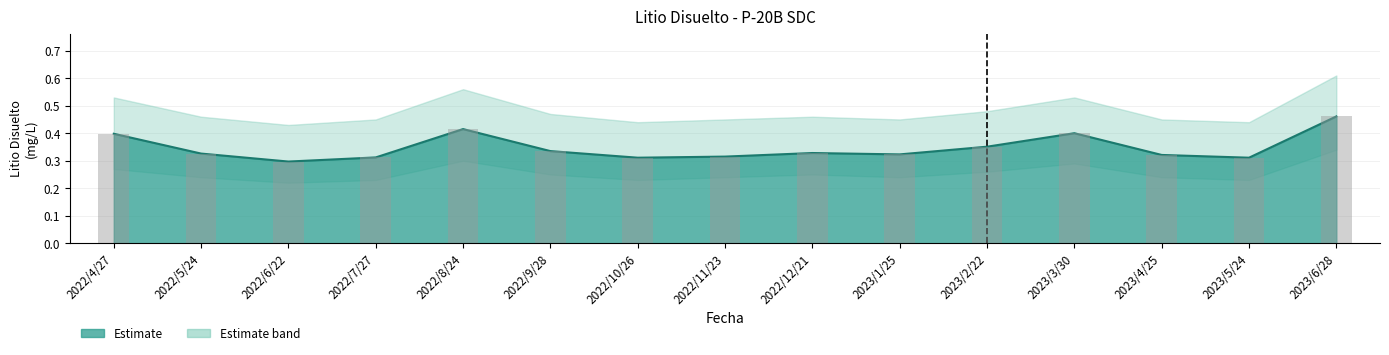

What is the label of the 15th bar from the left?

2023/6/28